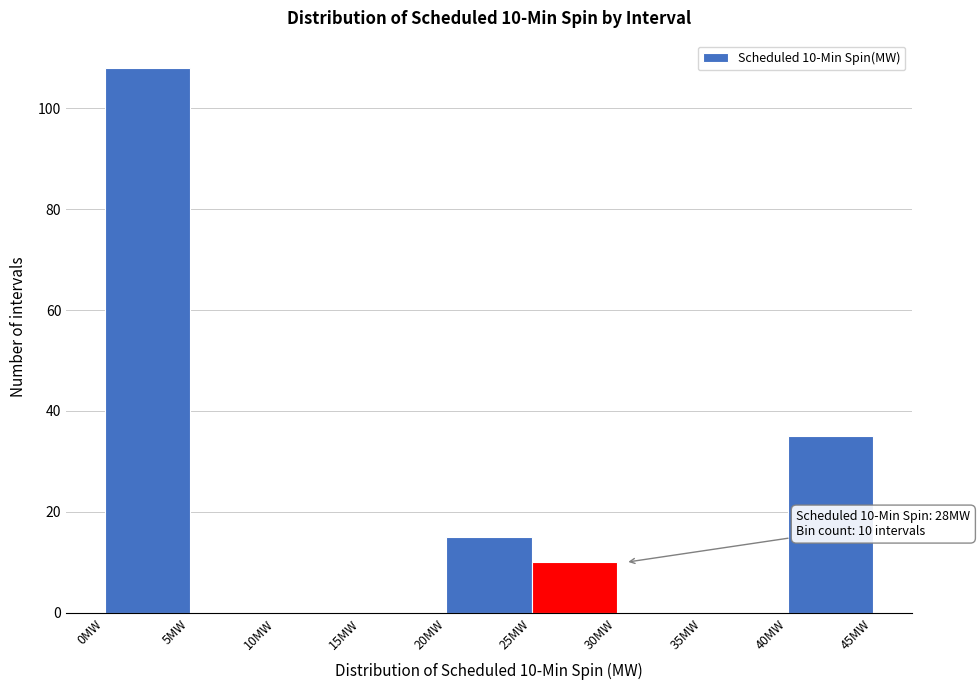

Which range on the x-axis has the tallest bar?

0 to 5